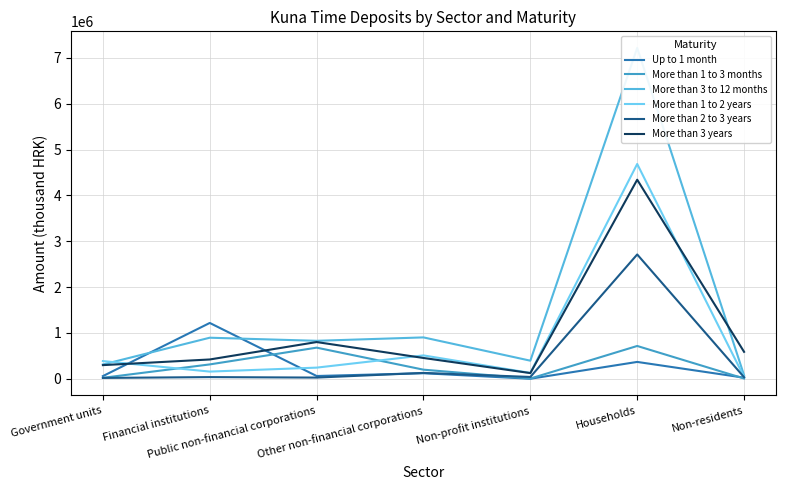

What is the total value across all series at Other non-financial corporations?

2311780